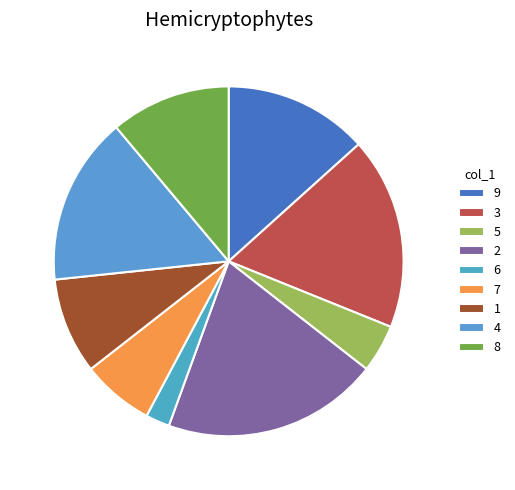

Is the sum of 4 and 8 greater than half?

No